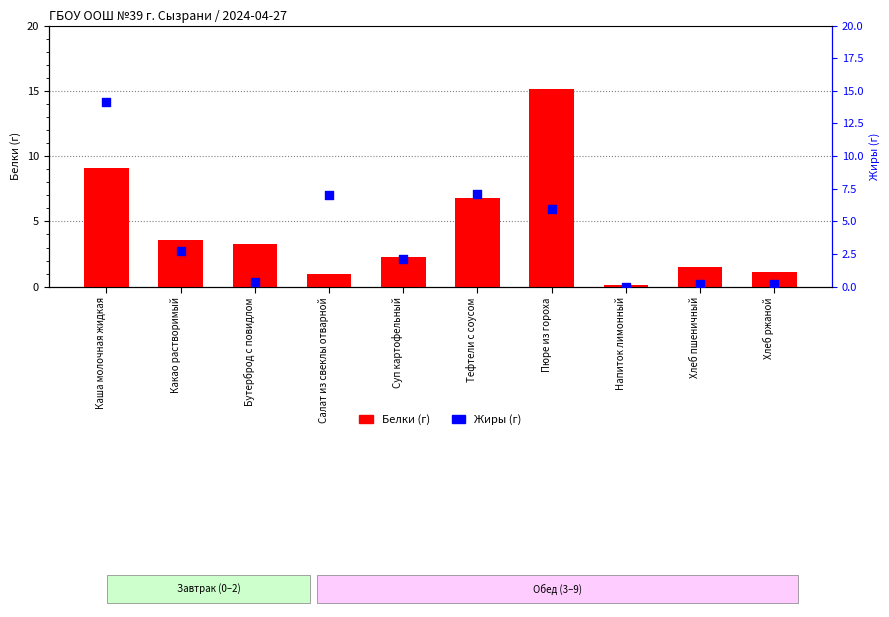

Which series has the largest total across all categories?

Белки